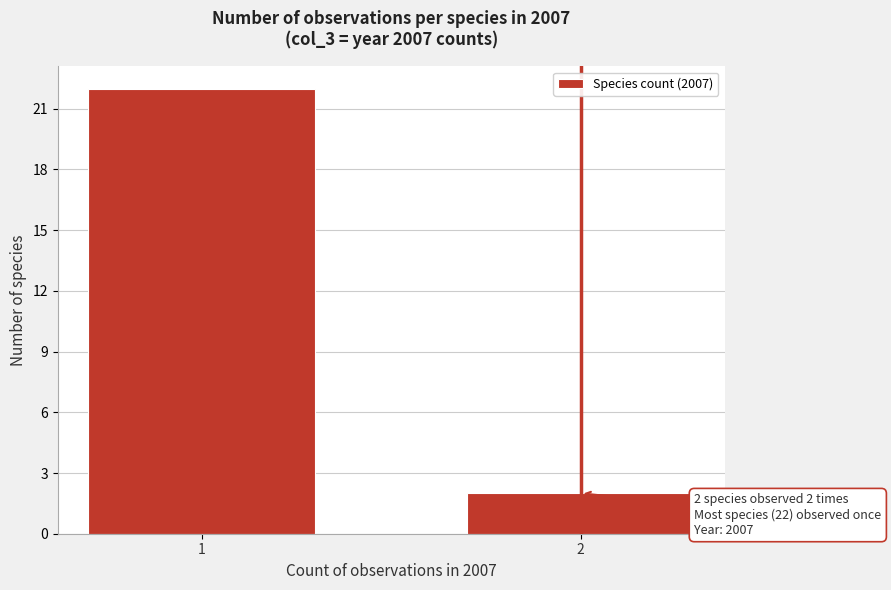

Reading left to right, list all the values displayed in this chart.

22	2